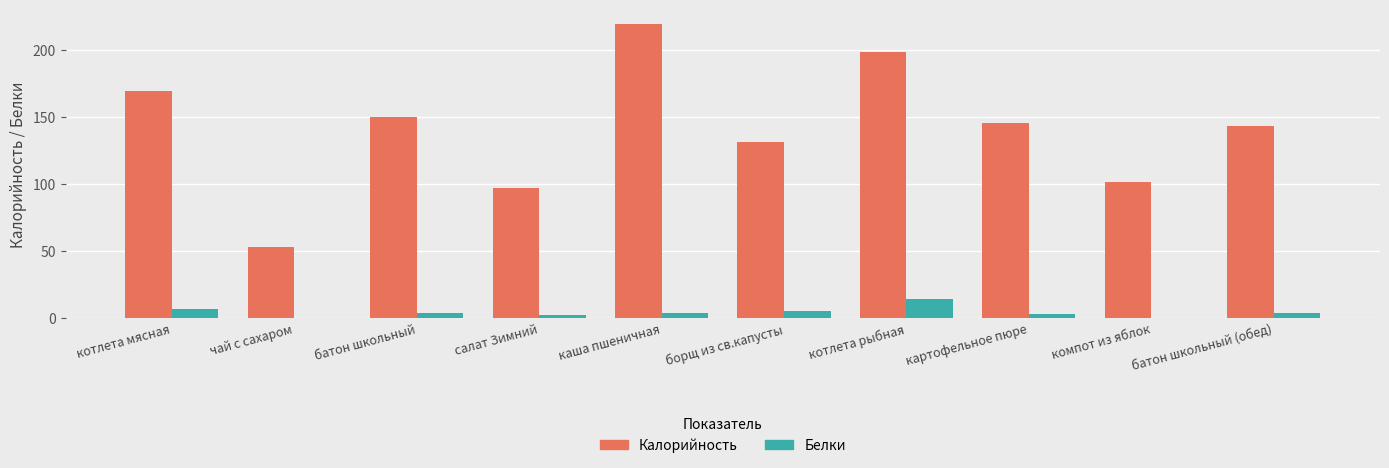

Reading right to left, what are all the values shown in this chart?

Калорийность: 143.0	101.0	145.0	198.0	131.0	219.0	97.0	150.0	53.0	169.0
Белки: 4.0	0.0	3.0	14.0	5.4	4.0	2.0	4.0	0.0	7.0